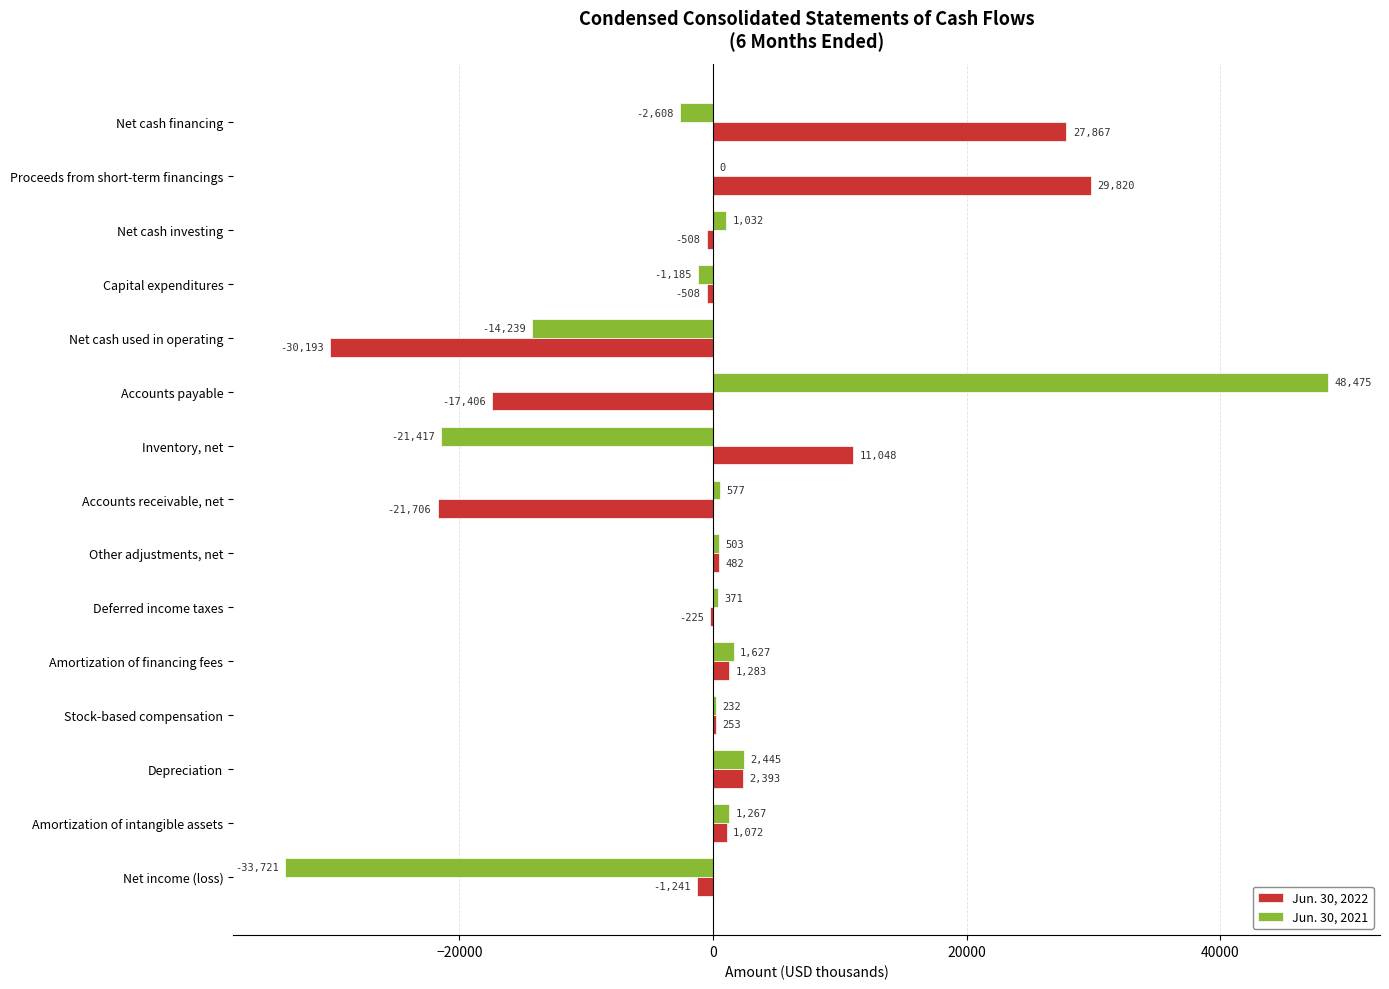

Is it true that Jun. 30, 2022 equals 29820 at Proceeds from short-term financings?

True